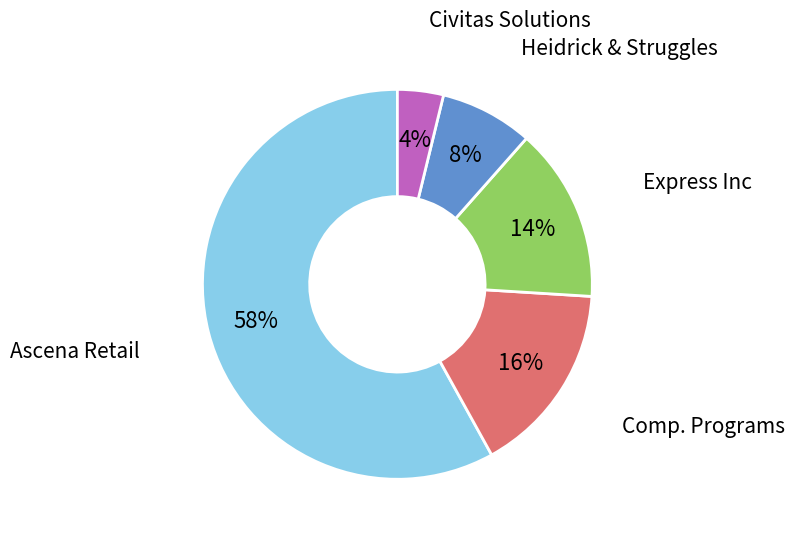

To the nearest percent, what is the difference between the largest and smallest slice percentages?

54%